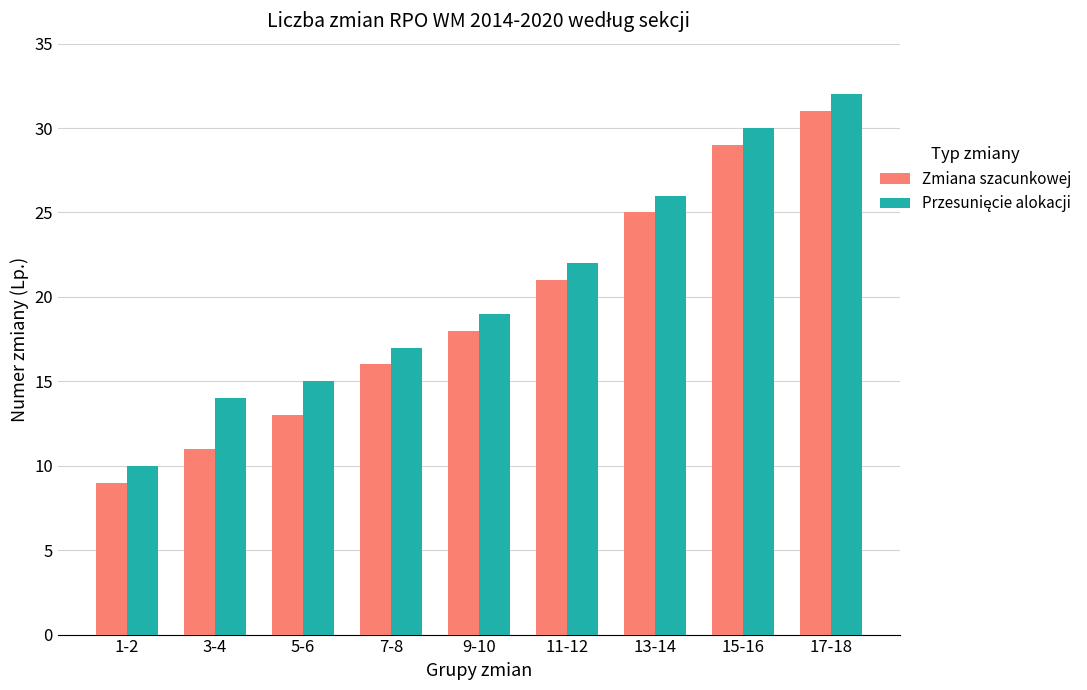

What is the label of the 7th bar from the left?

13-14